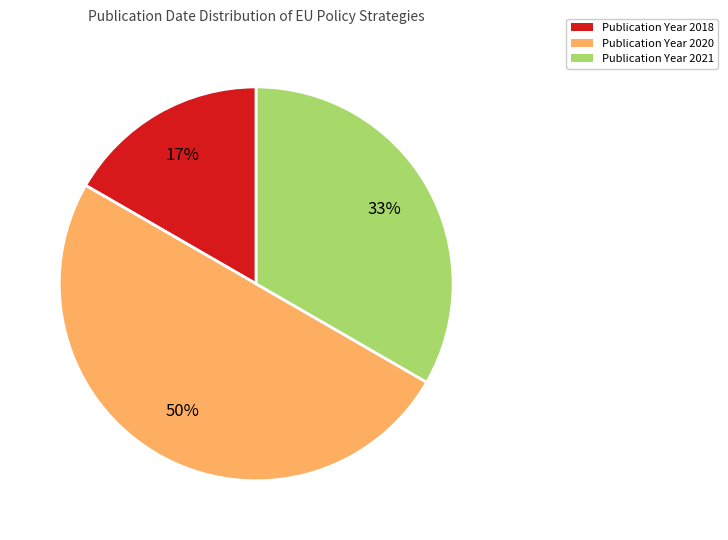

How many slices are in this pie chart?

3